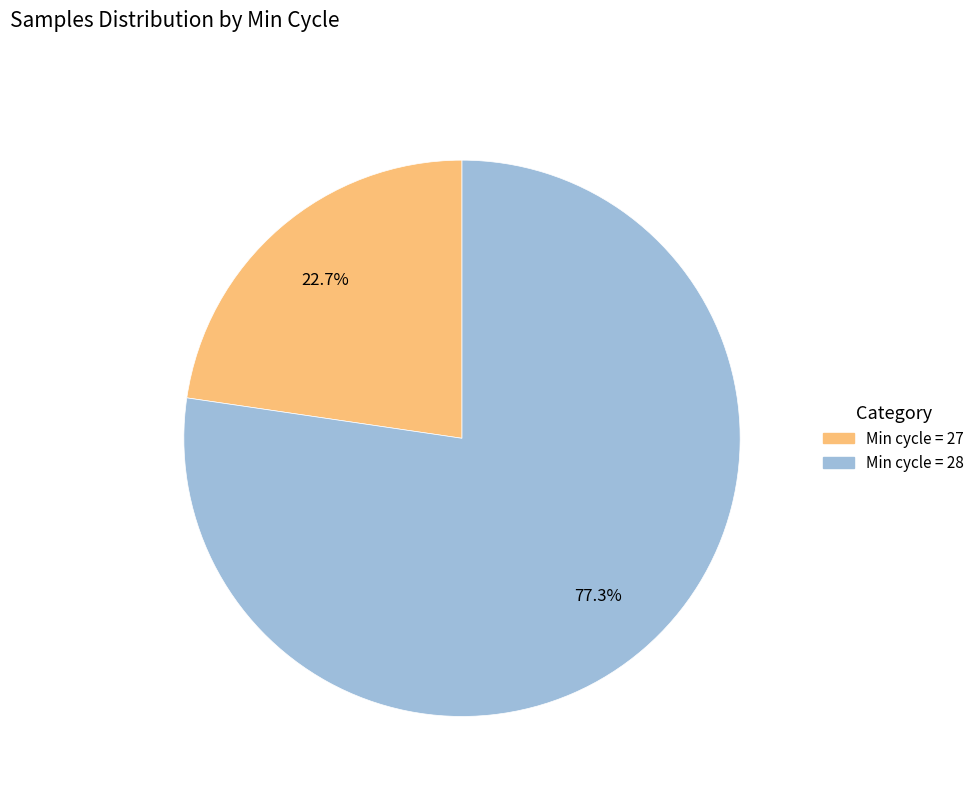

Is there any slice that represents more than half of the pie?

Yes